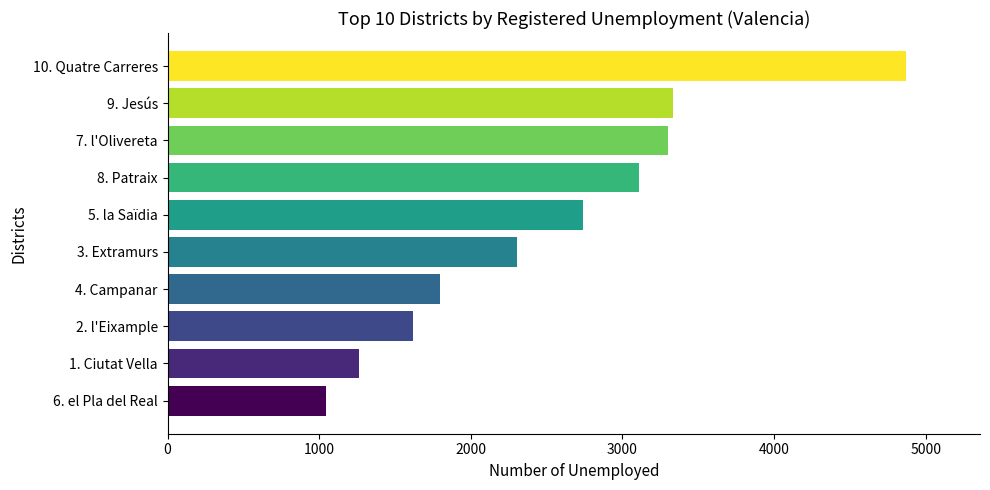

Which has a higher value, 9. Jesús or 6. el Pla del Real?

9. Jesús